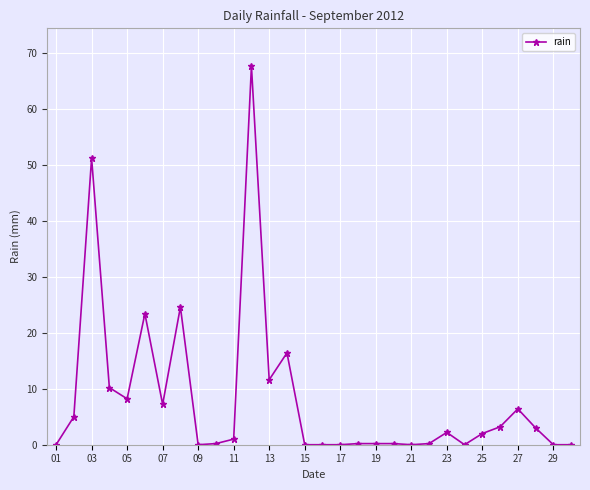

Does the chart display data point markers on the line(s)?

Yes